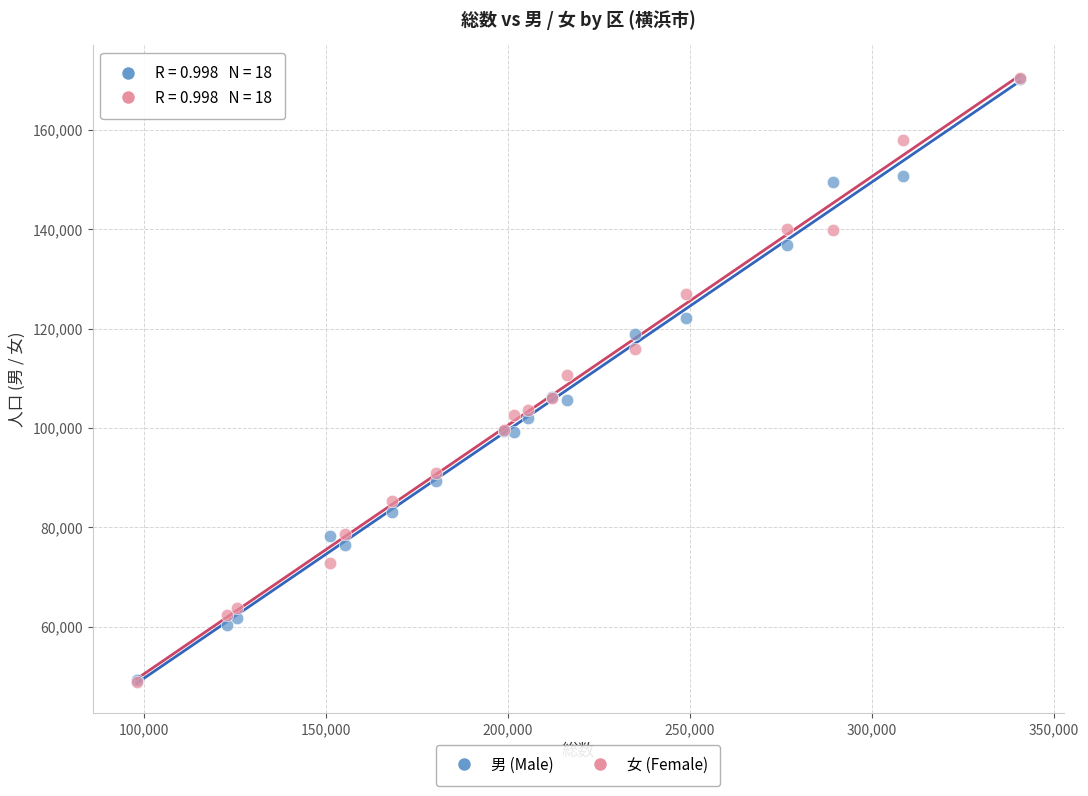

Which series has the widest spread of Y values?

女 (Female)